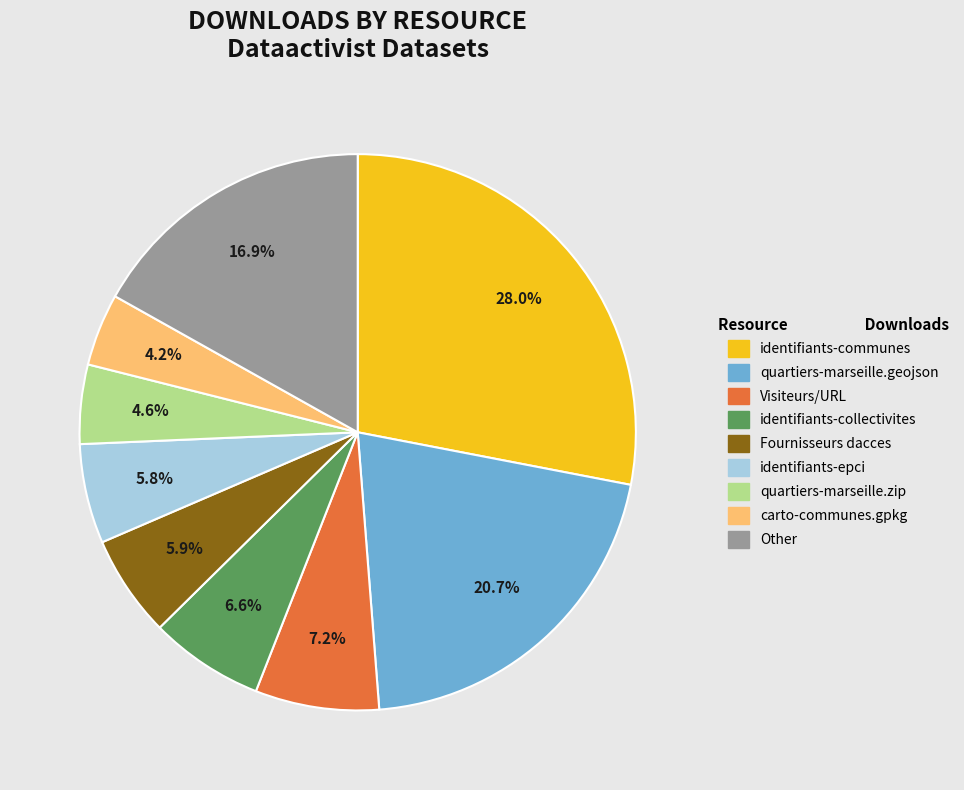

To the nearest percent, what is the difference between the largest and smallest slice percentages?

24%